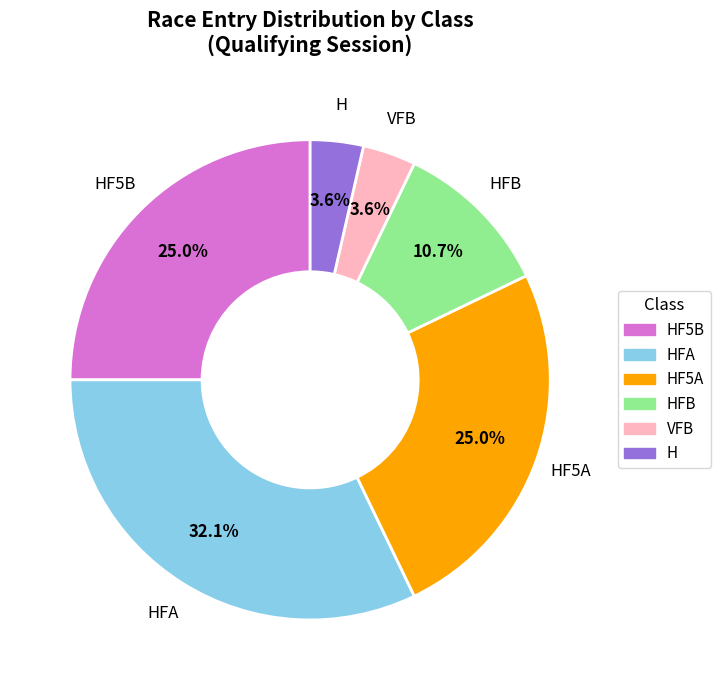

How many segments does this pie chart have?

6